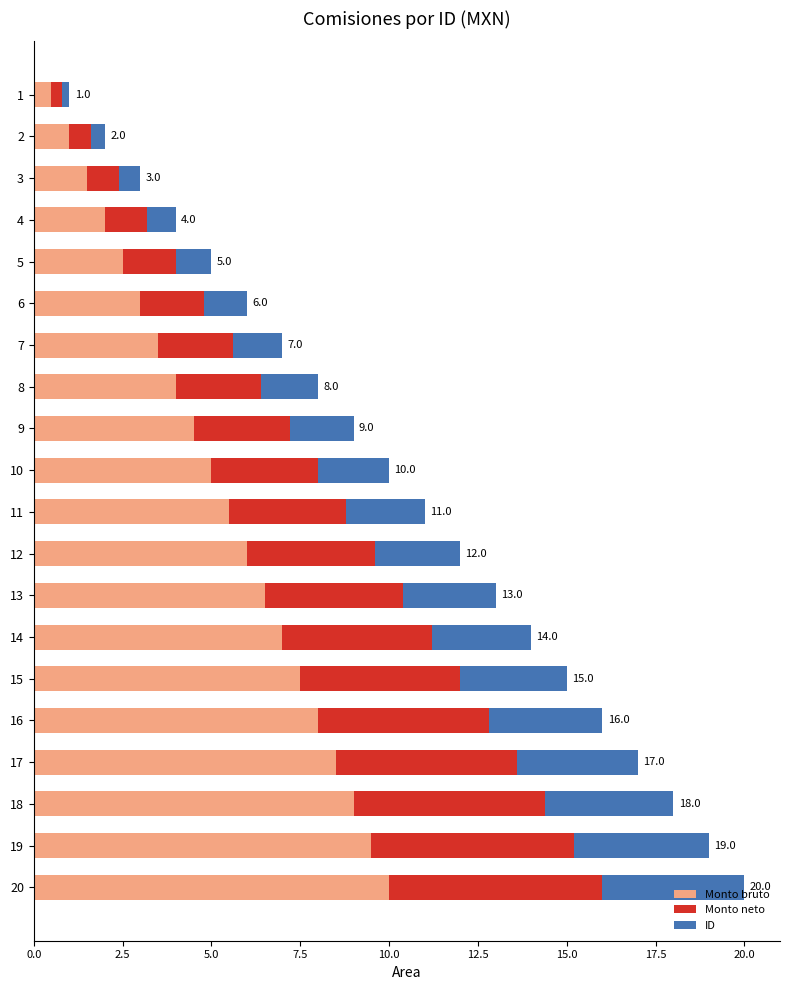

What is the difference between the second highest and second lowest values in the Monto bruto series?

8.5